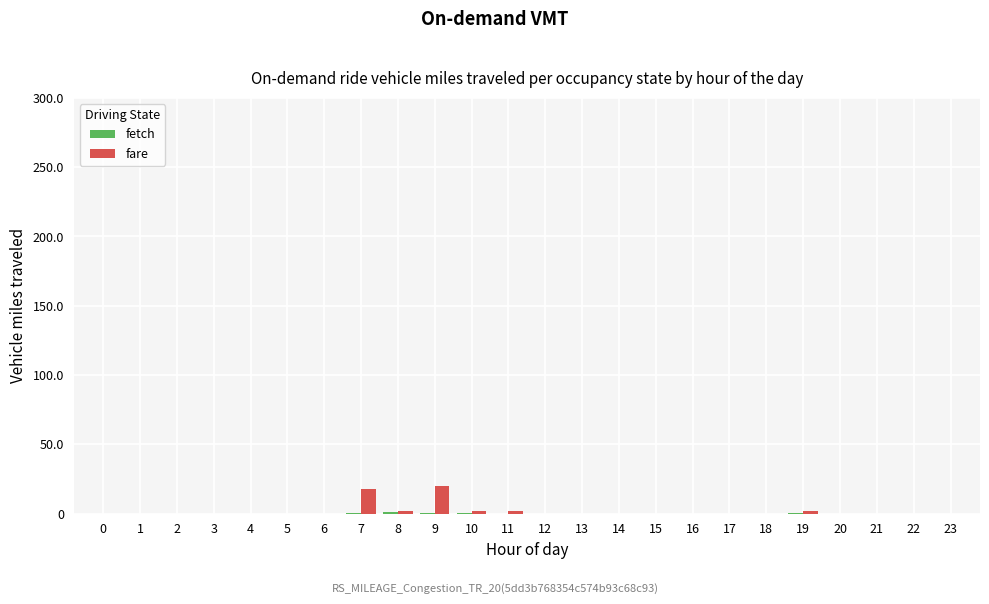

What is the sum of all fare values?

44.7